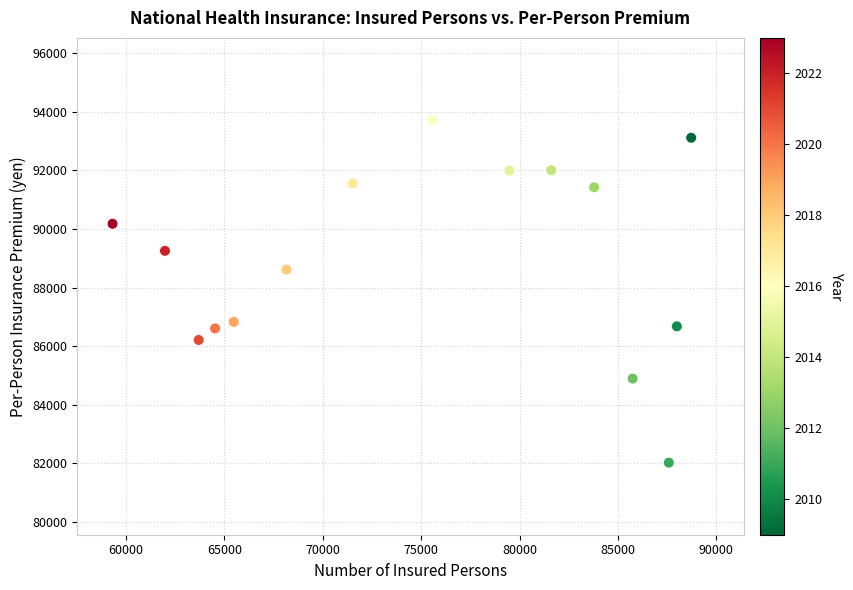

What Y value in the scatter plot is closest to 87867?

88612